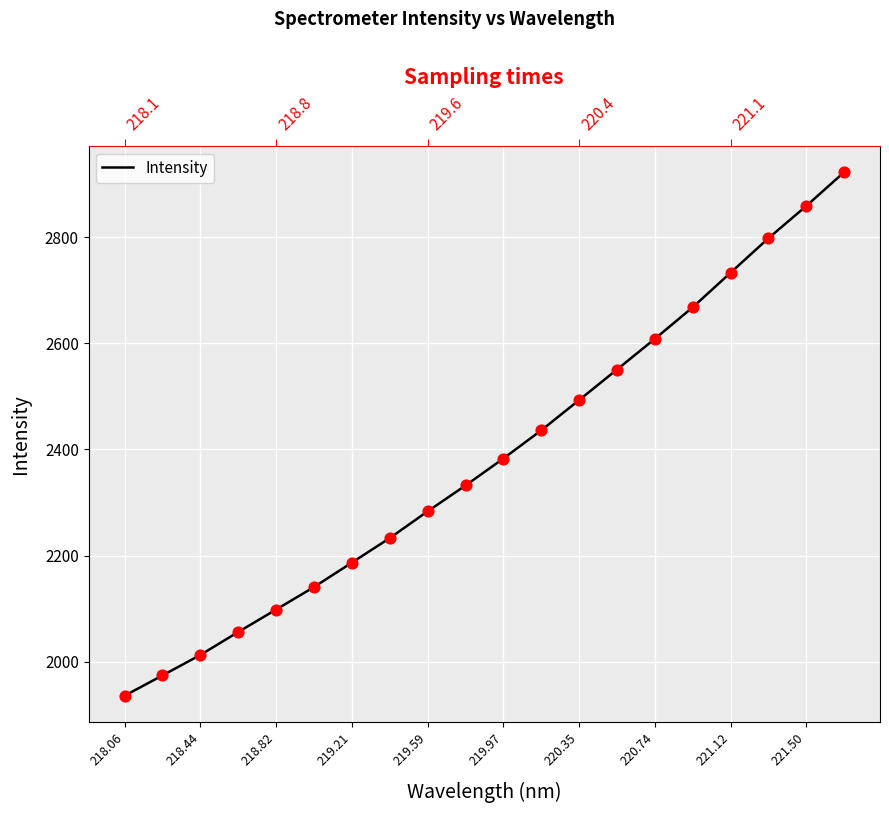

Which has a higher value, 219.21 or 218.06?

219.21